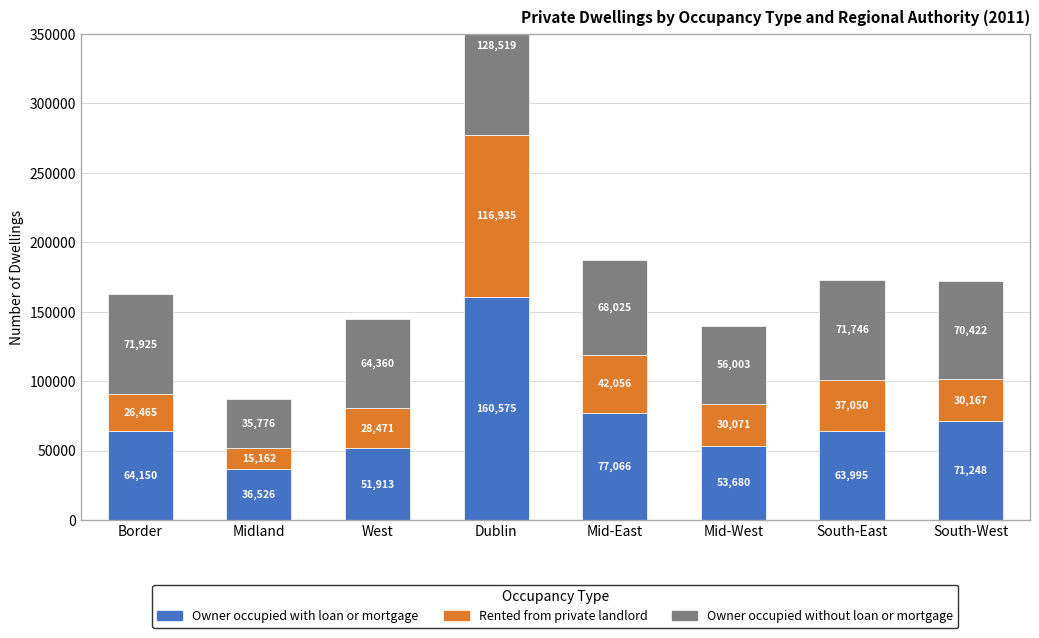

How many data points in Owner occupied with loan or mortgage are above 64150?

3